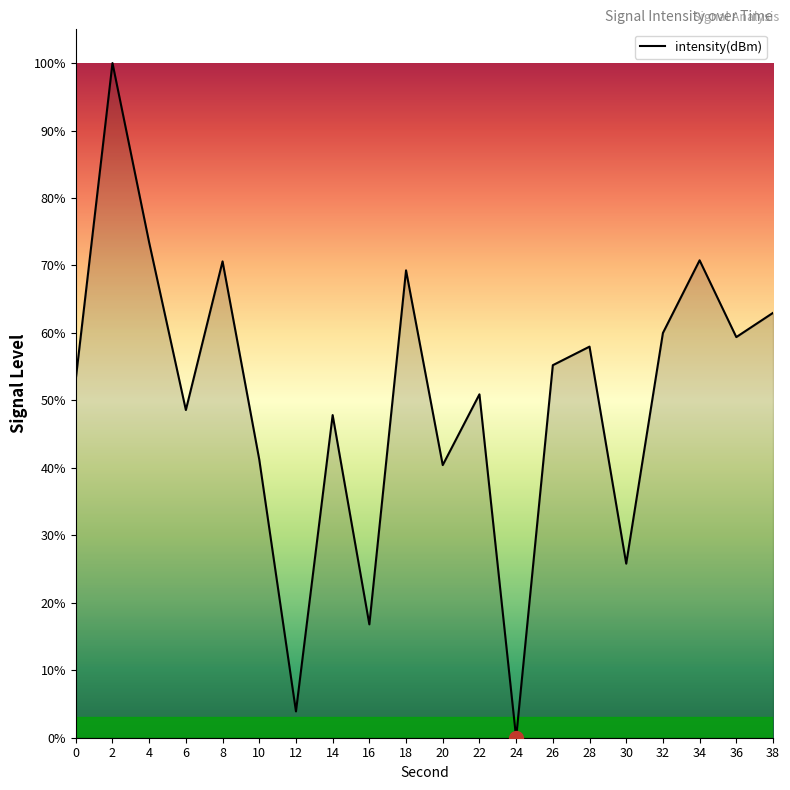

The value at 32 is 60.0. True or false?

True